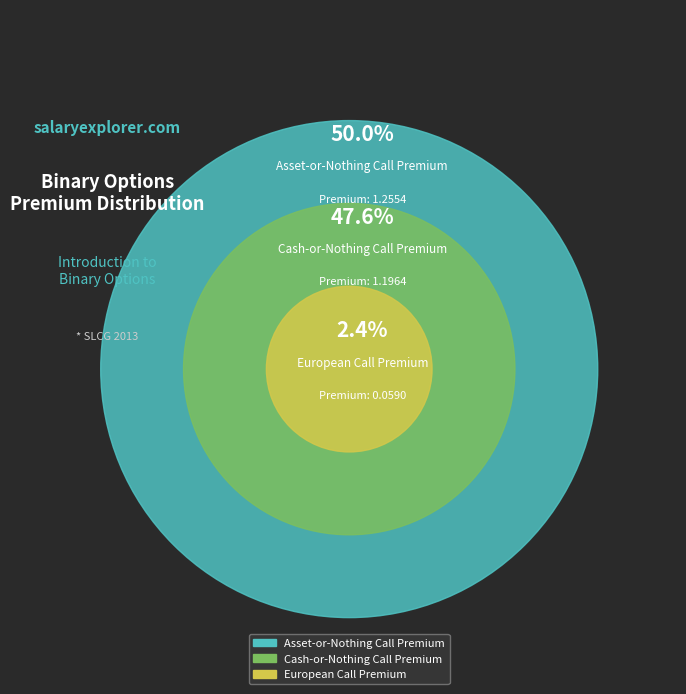

To the nearest percent, what is the difference between the Cash-or-Nothing Call Premium and Asset-or-Nothing Call Premium slice percentages?

2%